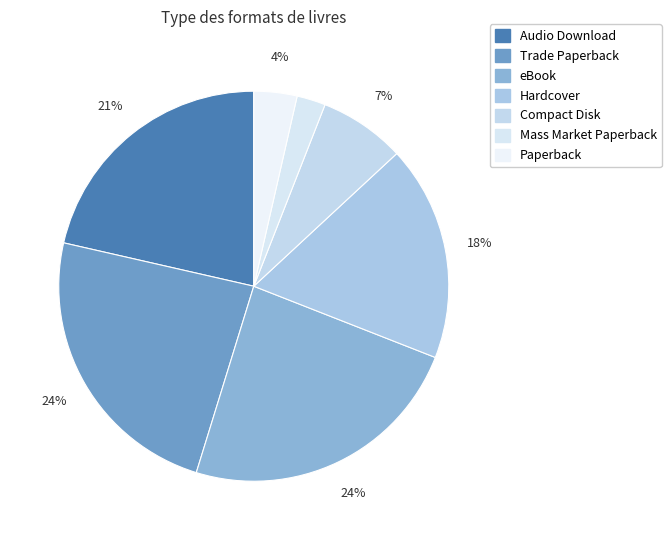

To the nearest percent, what is the combined percentage of Trade Paperback and Mass Market Paperback?

26%